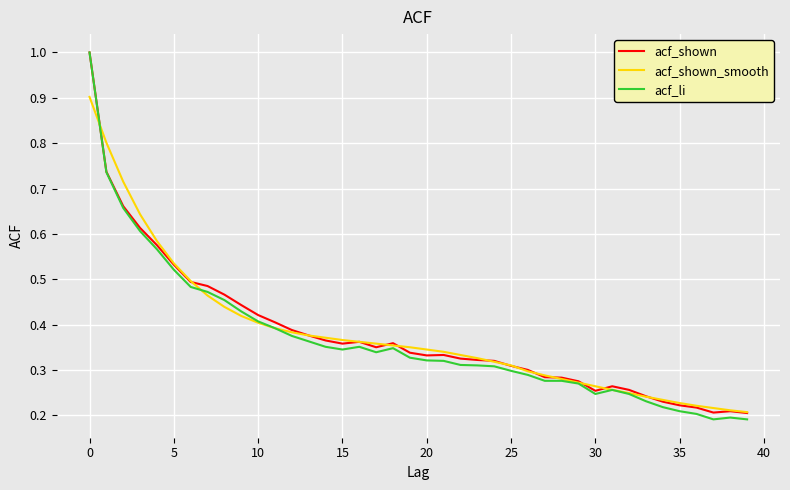

What is the highest value of the acf_li series?

1.0